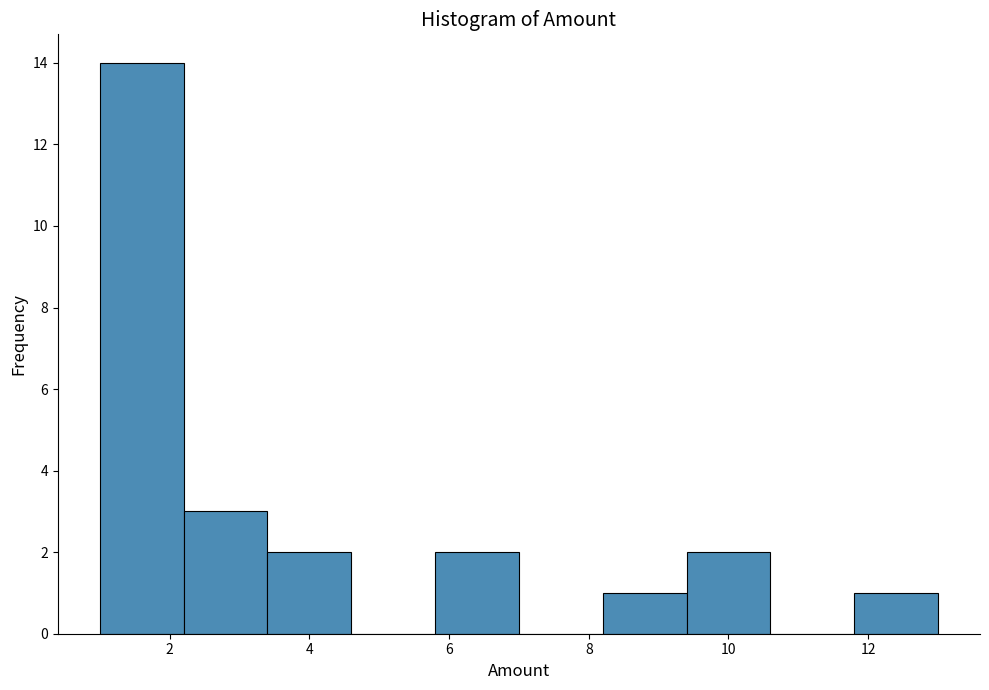

Over which range of the x-axis is the bar tallest?

1.0 to 2.2